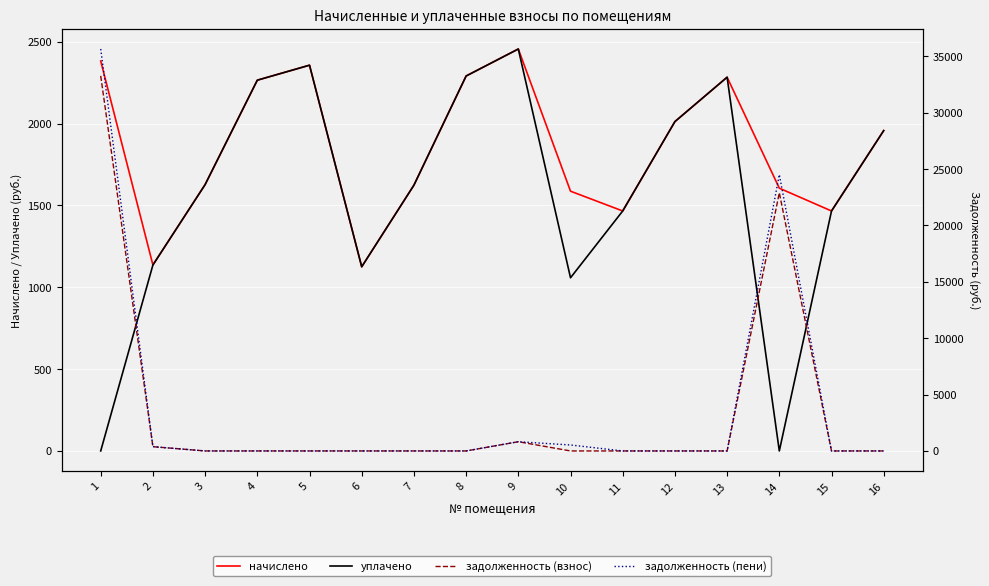

What is the total value across all series at 11?

2932.8